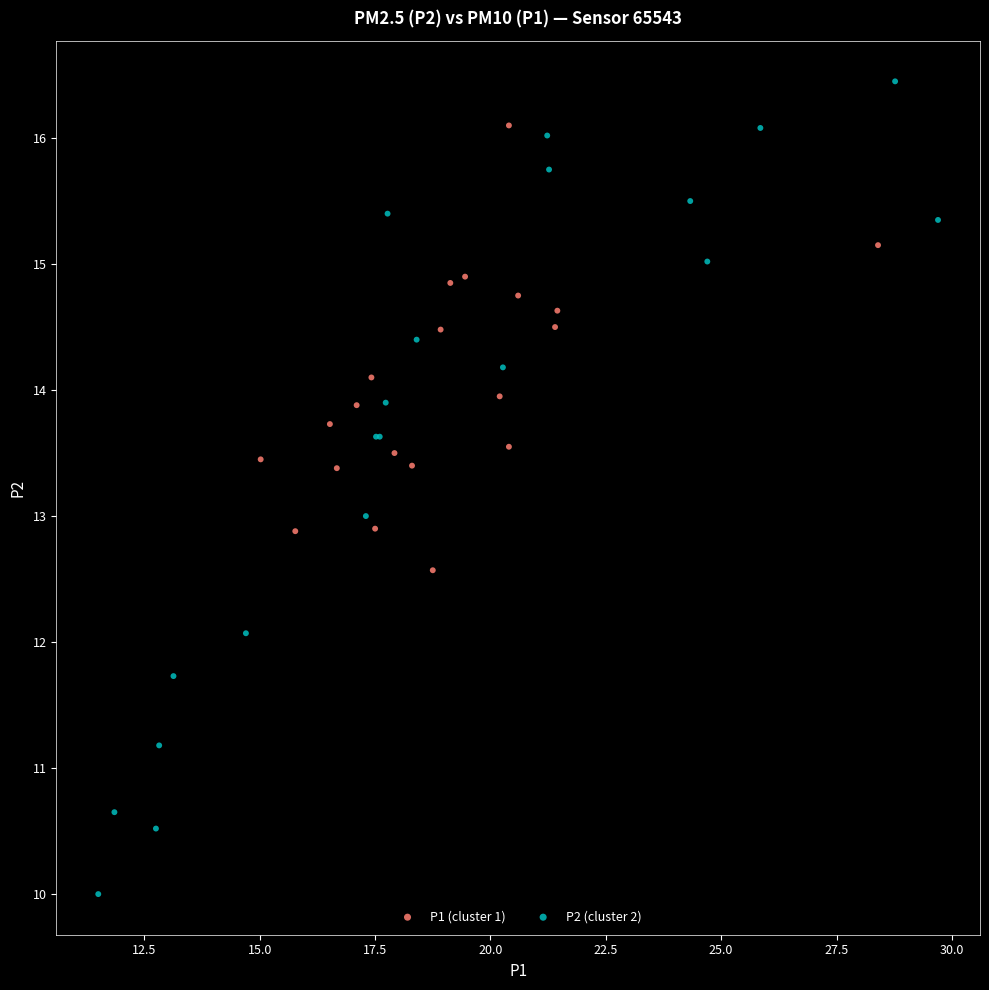

Which series contains the highest Y value?

P2 (cluster 2)